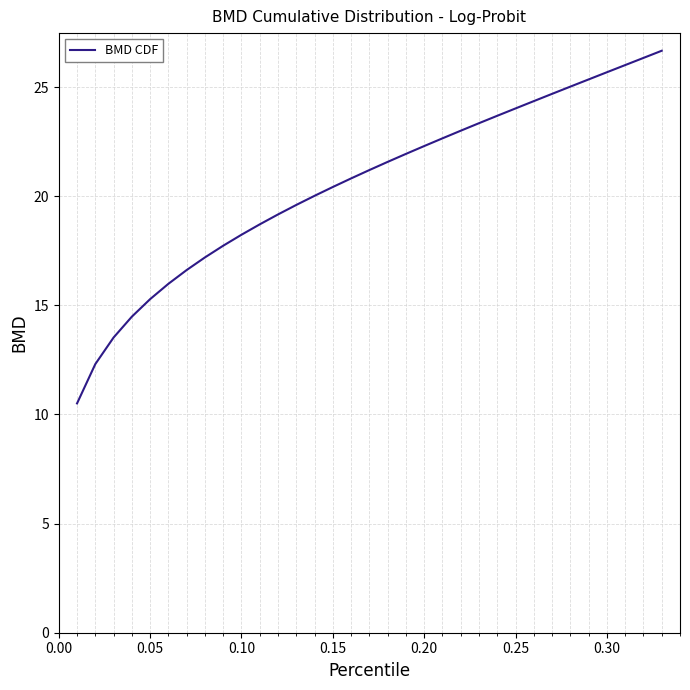

What is the greatest value displayed?

26.7